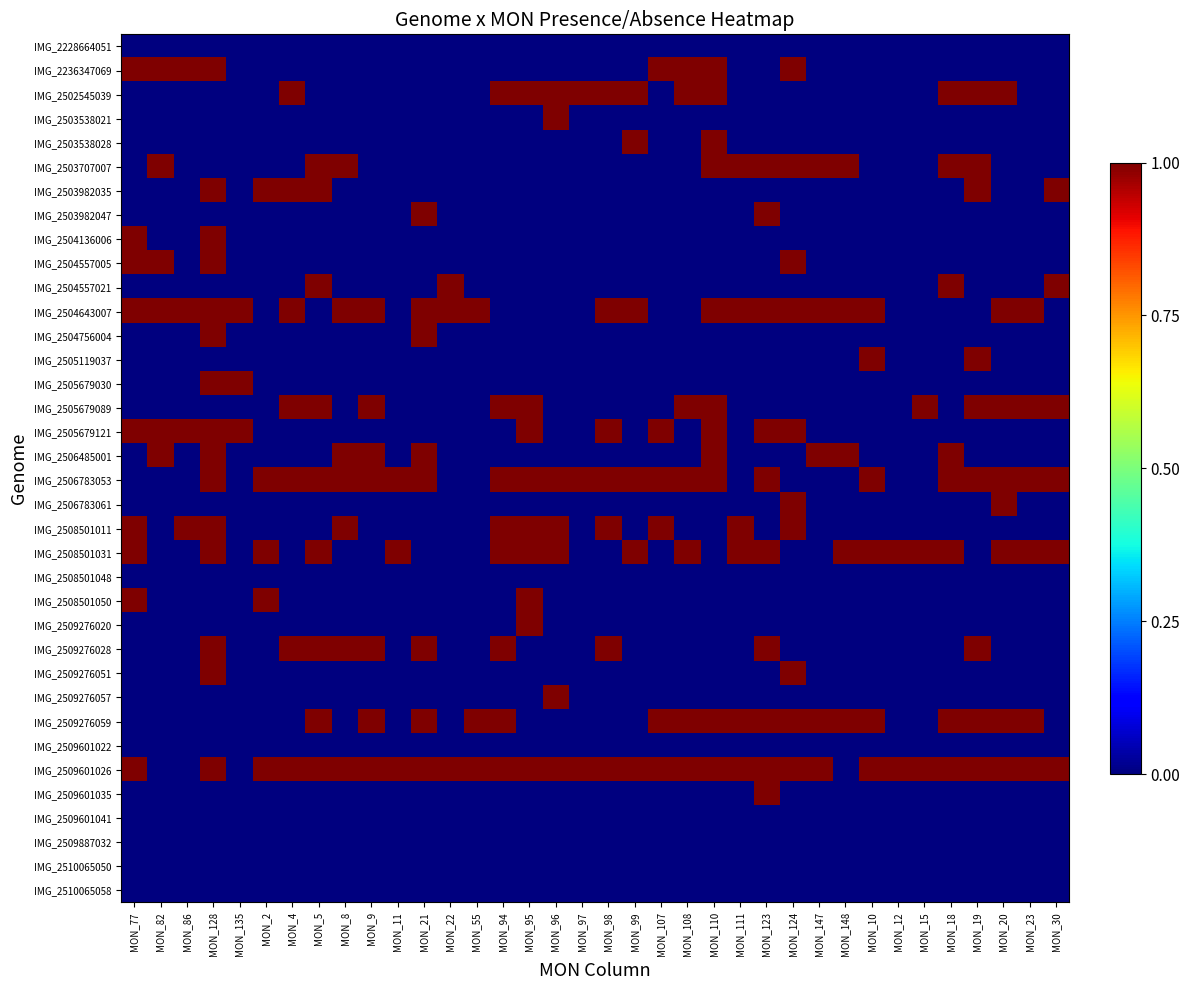

At which category is the sum across all series the highest?

MON_128